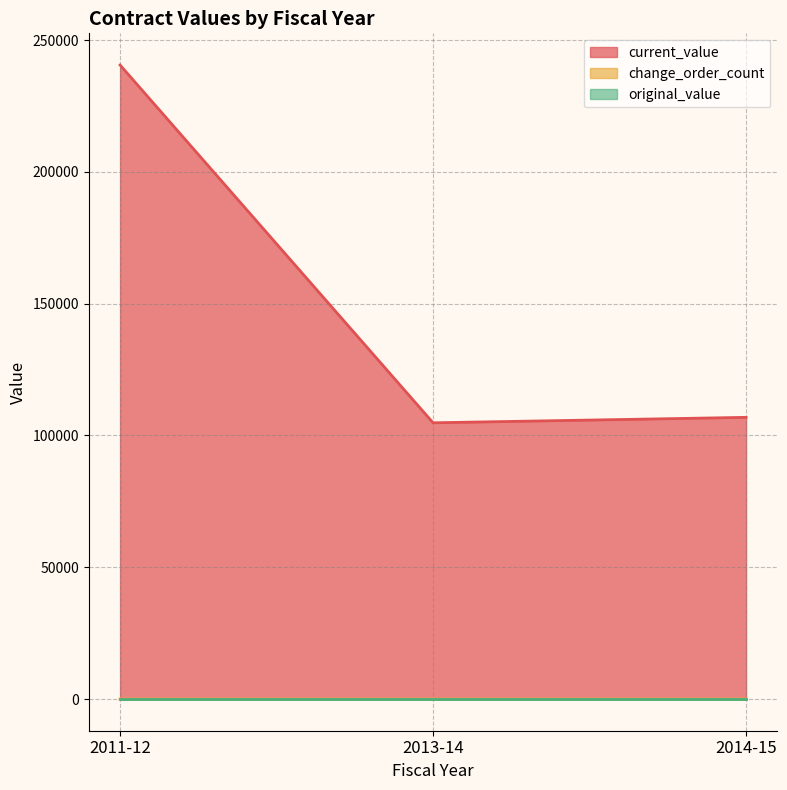

The value of change_order_count at 2013-14 is 0.3. True or false?

False